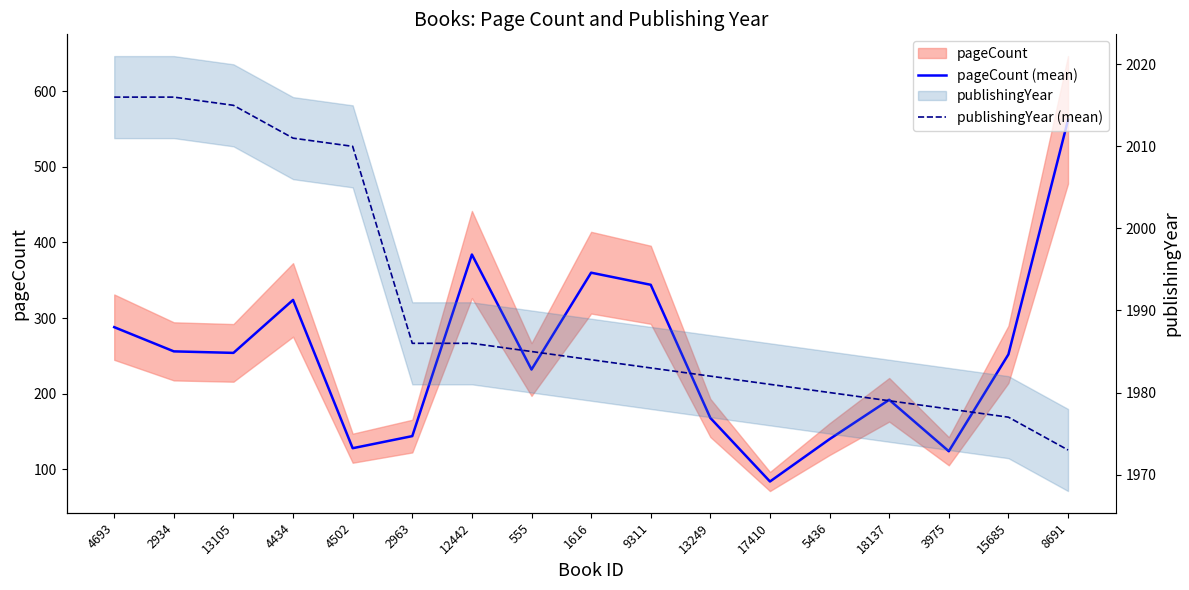

What is the sum of all pageCount (mean) values?

4236